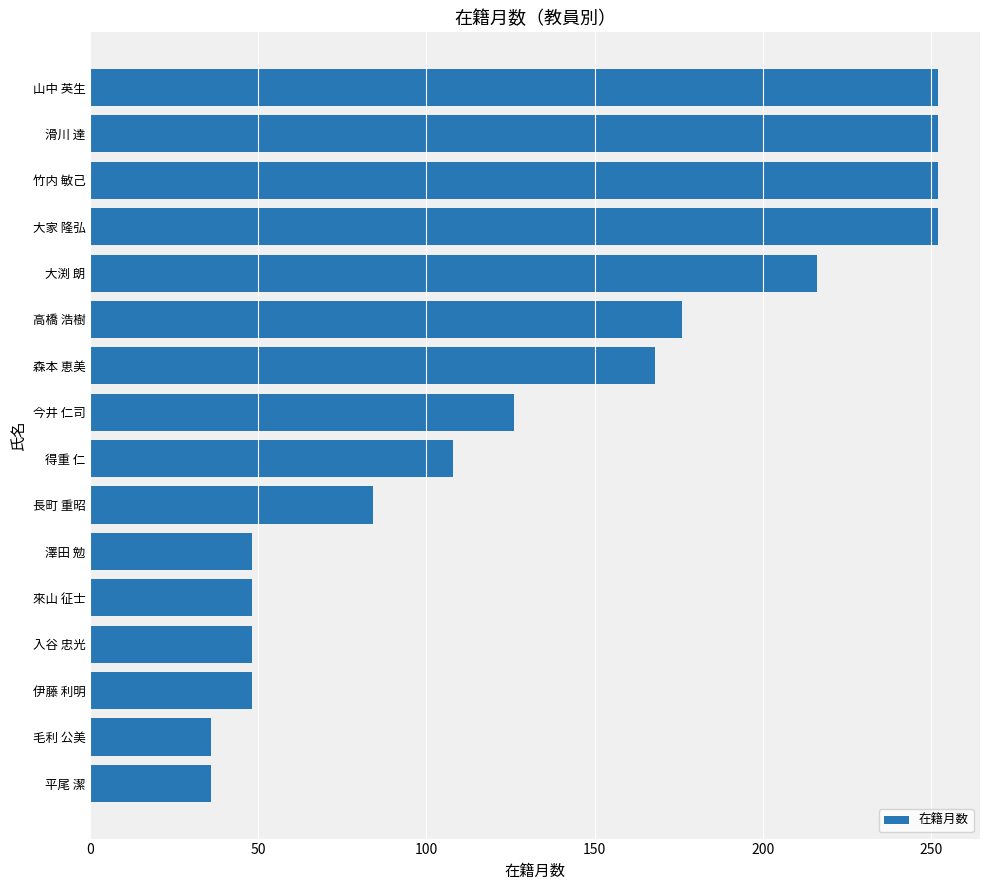

True or false: the data shows 343 at 山中 英生.

False